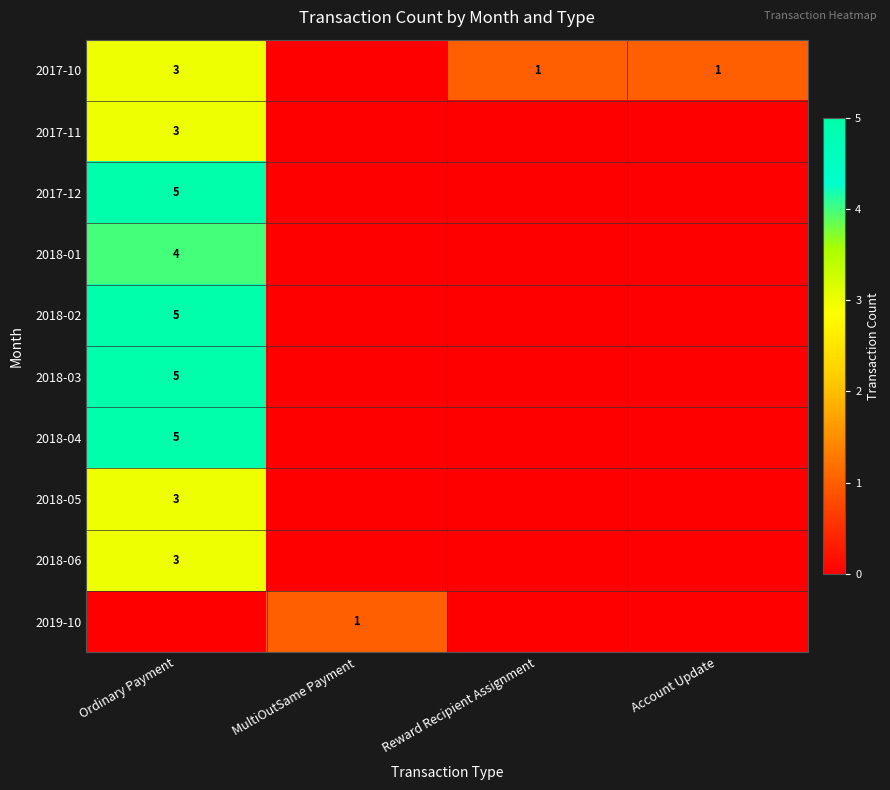

The value of 2017-10 at Reward Recipient Assignment is 1. True or false?

True